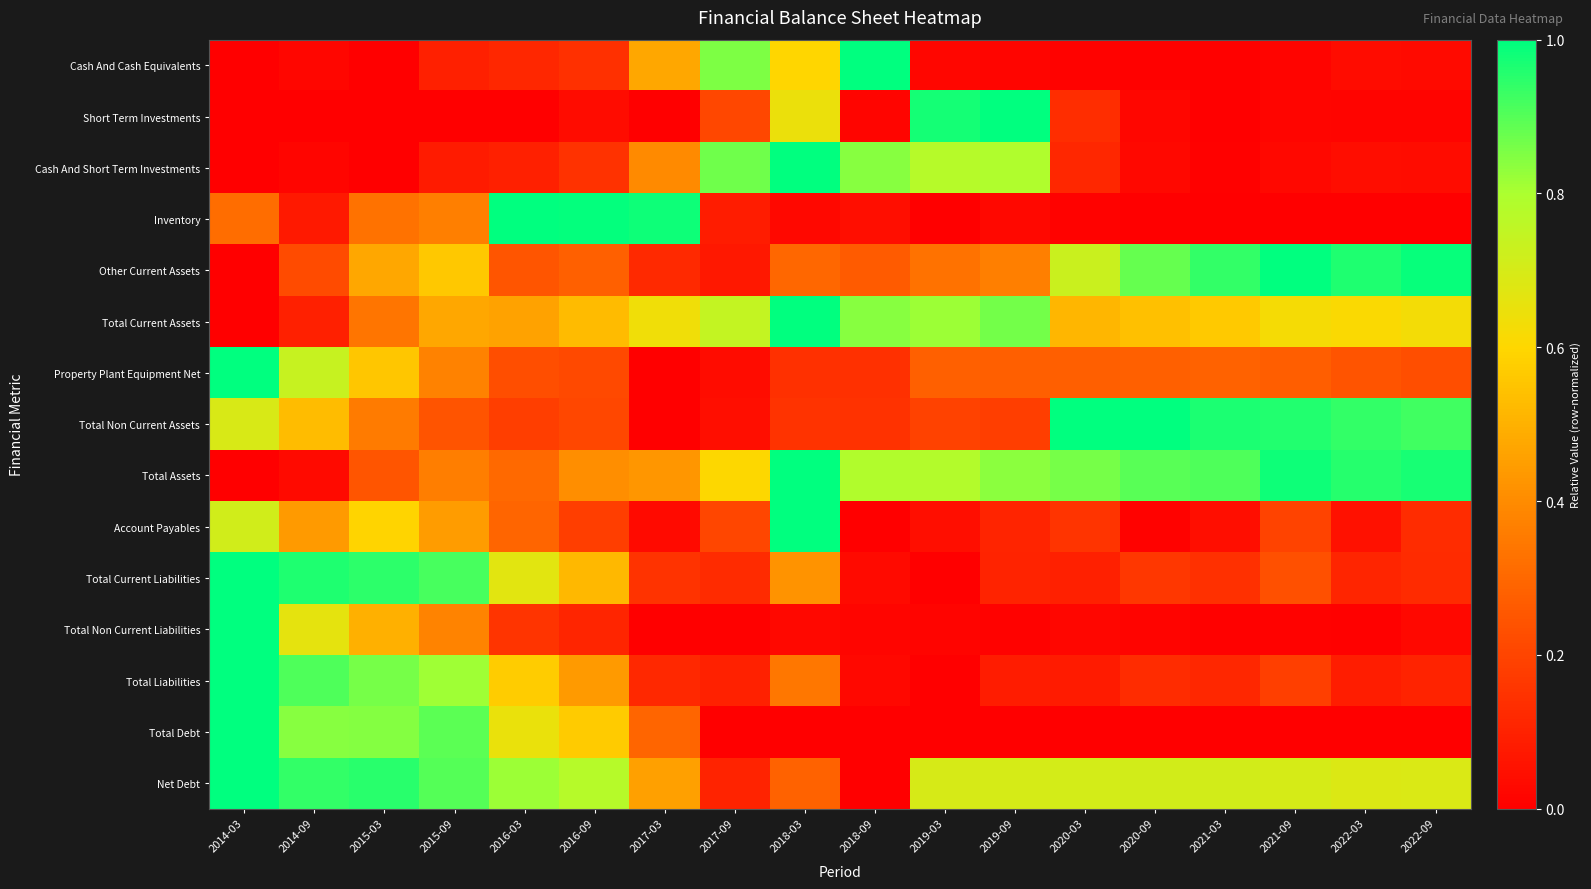

Rank the series by their maximum value, from lowest to highest.

Cash And Cash Equivalents, Short Term Investments, Cash And Short Term Investments, Inventory, Other Current Assets, Total Current Assets, Property Plant Equipment Net, Total Non Current Assets, Total Assets, Account Payables, Total Current Liabilities, Total Non Current Liabilities, Total Liabilities, Total Debt, Net Debt